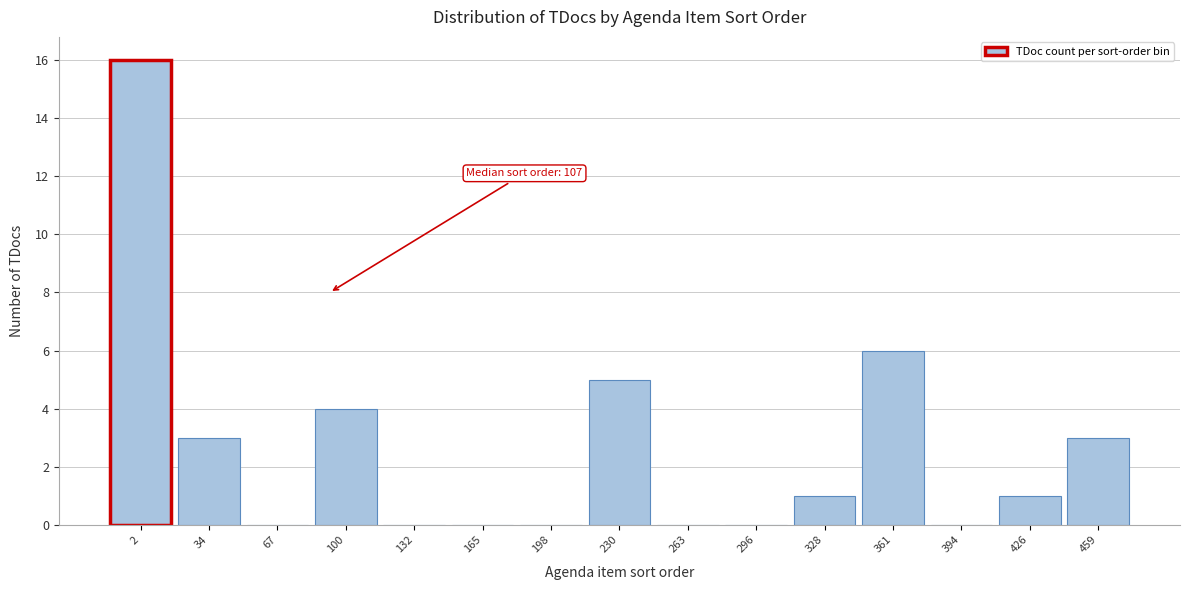

Reading left to right, what are all the values shown in this chart?

2=16	34=3	67=0	100=4	132=0	165=0	198=0	230=5	263=0	296=0	328=1	361=6	394=0	426=1	459=3